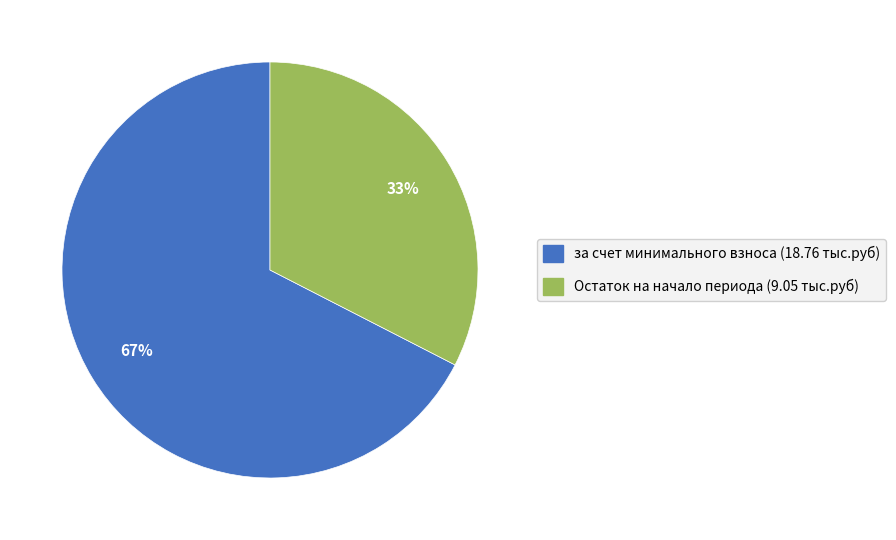

Count the number of slices in the pie.

2